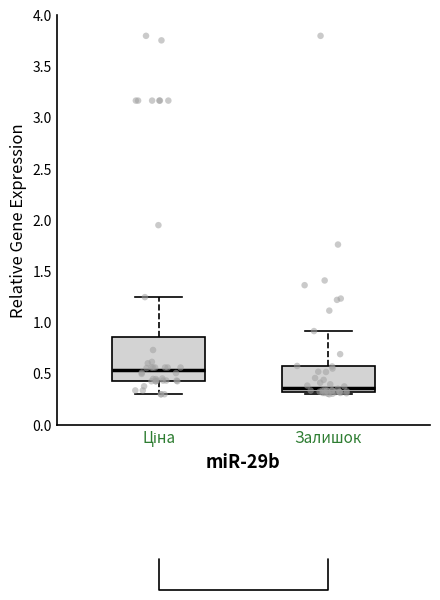

Which box's median line is the highest?

Ціна